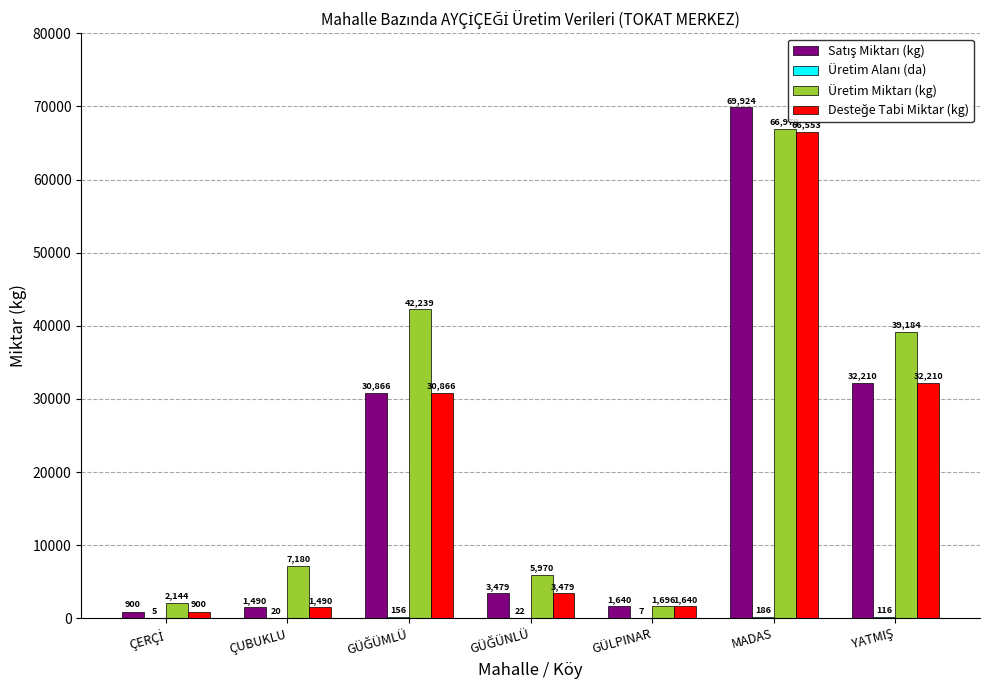

How many categories are shown in the chart?

7